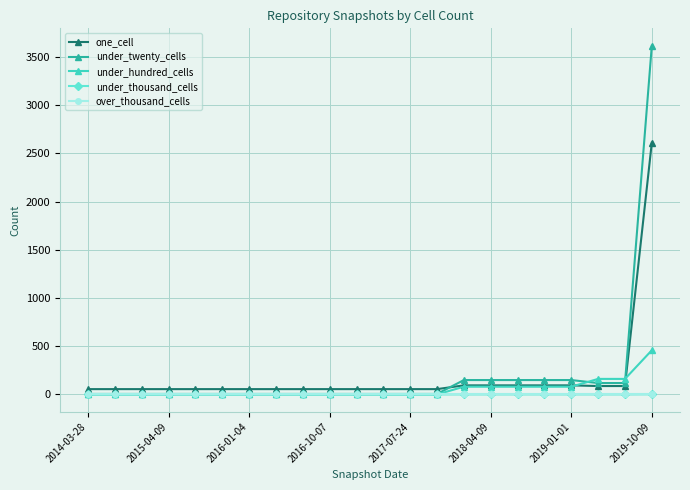

Which series has the largest range (max minus min)?

under_twenty_cells